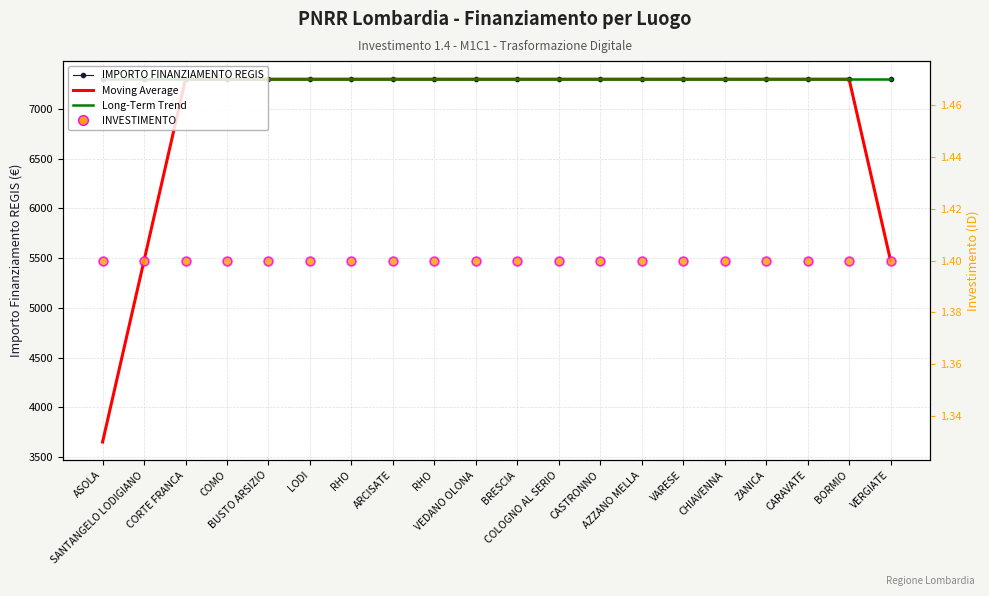

What is the total value across all series at ZANICA?

21904.4